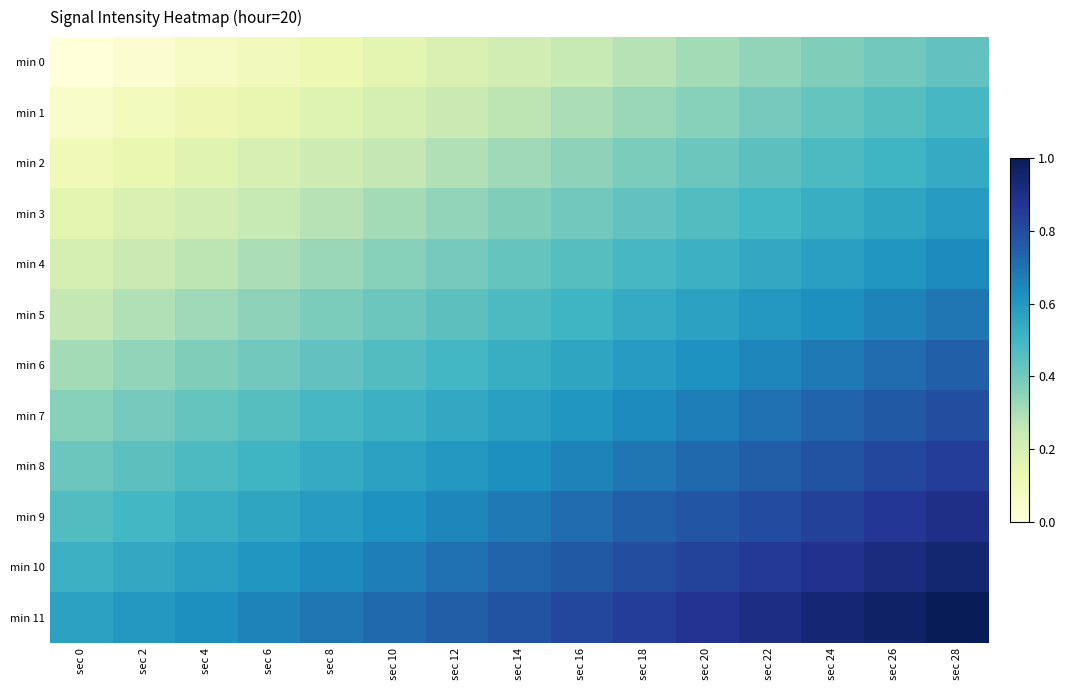

Reading left to right, transcribe all the data shown in this chart.

min 0: sec 0=0.0	sec 2=0.0	sec 4=0.1	sec 6=0.1	sec 8=0.1	sec 10=0.2	sec 12=0.2	sec 14=0.2	sec 16=0.2	sec 18=0.3	sec 20=0.3	sec 22=0.3	sec 24=0.4	sec 26=0.4	sec 28=0.4
min 1: sec 0=0.1	sec 2=0.1	sec 4=0.1	sec 6=0.1	sec 8=0.2	sec 10=0.2	sec 12=0.2	sec 14=0.3	sec 16=0.3	sec 18=0.3	sec 20=0.4	sec 22=0.4	sec 24=0.4	sec 26=0.5	sec 28=0.5
min 2: sec 0=0.1	sec 2=0.1	sec 4=0.2	sec 6=0.2	sec 8=0.2	sec 10=0.3	sec 12=0.3	sec 14=0.3	sec 16=0.4	sec 18=0.4	sec 20=0.4	sec 22=0.4	sec 24=0.5	sec 26=0.5	sec 28=0.5
min 3: sec 0=0.2	sec 2=0.2	sec 4=0.2	sec 6=0.2	sec 8=0.3	sec 10=0.3	sec 12=0.3	sec 14=0.4	sec 16=0.4	sec 18=0.4	sec 20=0.5	sec 22=0.5	sec 24=0.5	sec 26=0.6	sec 28=0.6
min 4: sec 0=0.2	sec 2=0.2	sec 4=0.3	sec 6=0.3	sec 8=0.3	sec 10=0.4	sec 12=0.4	sec 14=0.4	sec 16=0.5	sec 18=0.5	sec 20=0.5	sec 22=0.5	sec 24=0.6	sec 26=0.6	sec 28=0.6
min 5: sec 0=0.3	sec 2=0.3	sec 4=0.3	sec 6=0.4	sec 8=0.4	sec 10=0.4	sec 12=0.4	sec 14=0.5	sec 16=0.5	sec 18=0.5	sec 20=0.6	sec 22=0.6	sec 24=0.6	sec 26=0.7	sec 28=0.7
min 6: sec 0=0.3	sec 2=0.3	sec 4=0.4	sec 6=0.4	sec 8=0.4	sec 10=0.5	sec 12=0.5	sec 14=0.5	sec 16=0.6	sec 18=0.6	sec 20=0.6	sec 22=0.6	sec 24=0.7	sec 26=0.7	sec 28=0.7
min 7: sec 0=0.4	sec 2=0.4	sec 4=0.4	sec 6=0.5	sec 8=0.5	sec 10=0.5	sec 12=0.5	sec 14=0.6	sec 16=0.6	sec 18=0.6	sec 20=0.7	sec 22=0.7	sec 24=0.7	sec 26=0.8	sec 28=0.8
min 8: sec 0=0.4	sec 2=0.4	sec 4=0.5	sec 6=0.5	sec 8=0.5	sec 10=0.6	sec 12=0.6	sec 14=0.6	sec 16=0.7	sec 18=0.7	sec 20=0.7	sec 22=0.8	sec 24=0.8	sec 26=0.8	sec 28=0.8
min 9: sec 0=0.5	sec 2=0.5	sec 4=0.5	sec 6=0.6	sec 8=0.6	sec 10=0.6	sec 12=0.6	sec 14=0.7	sec 16=0.7	sec 18=0.7	sec 20=0.8	sec 22=0.8	sec 24=0.8	sec 26=0.9	sec 28=0.9
min 10: sec 0=0.5	sec 2=0.5	sec 4=0.6	sec 6=0.6	sec 8=0.6	sec 10=0.7	sec 12=0.7	sec 14=0.7	sec 16=0.8	sec 18=0.8	sec 20=0.8	sec 22=0.9	sec 24=0.9	sec 26=0.9	sec 28=0.9
min 11: sec 0=0.6	sec 2=0.6	sec 4=0.6	sec 6=0.7	sec 8=0.7	sec 10=0.7	sec 12=0.8	sec 14=0.8	sec 16=0.8	sec 18=0.8	sec 20=0.9	sec 22=0.9	sec 24=0.9	sec 26=1.0	sec 28=1.0